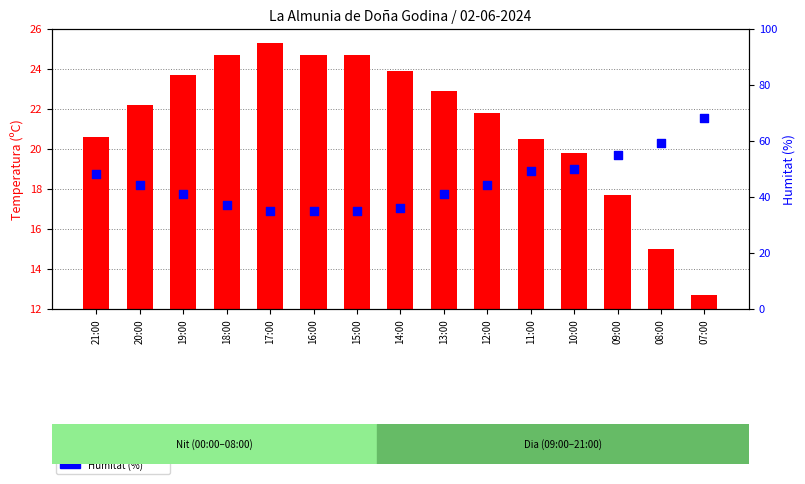

Which series has the largest Y range (max minus min)?

Humitat (%)